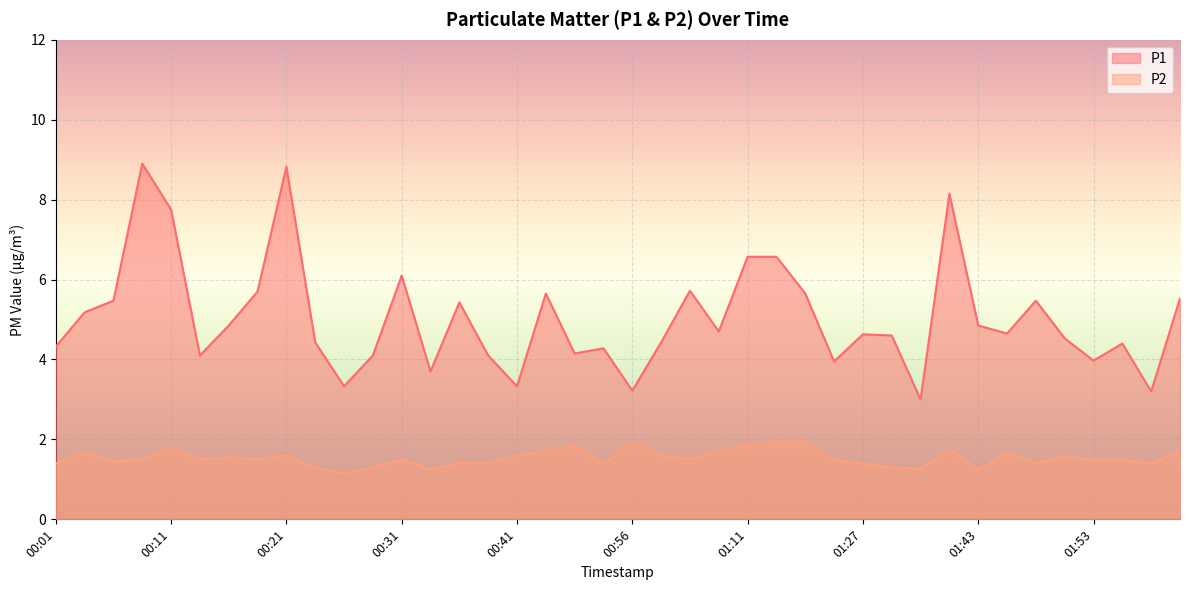

What is the label of the 27th point from the left?

01:22